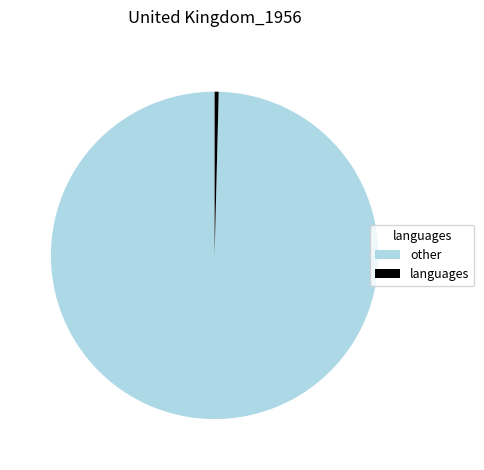

What is the largest slice in the pie chart?

other